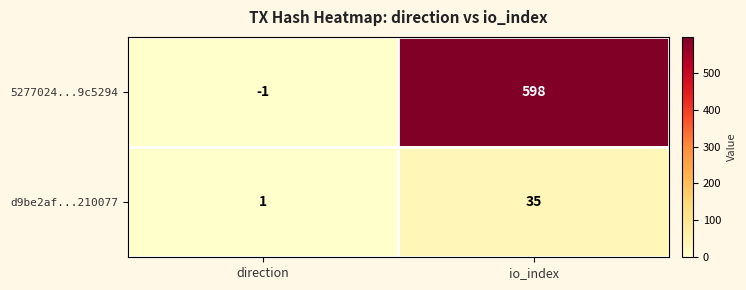

At direction, list the series in order from largest to smallest.

d9be2af...210077, 5277024...9c5294